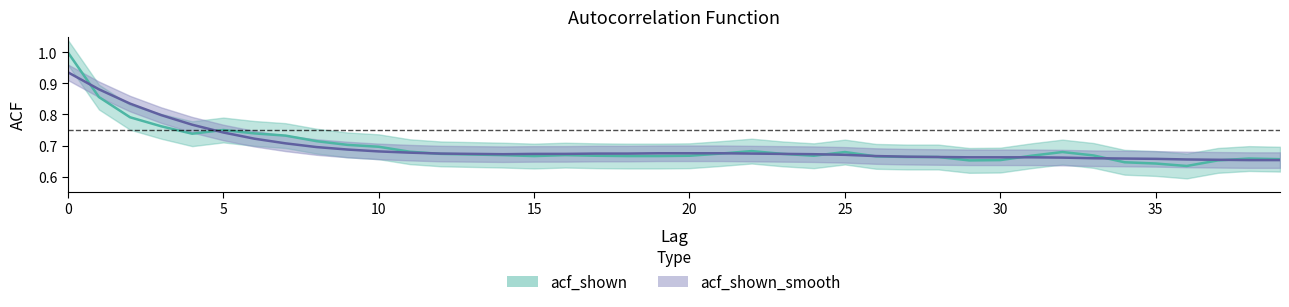

Reading right to left, transcribe all the data shown in this chart.

acf_shown: 39=0.7	38=0.7	37=0.7	36=0.6	35=0.6	34=0.6	33=0.7	32=0.7	31=0.7	30=0.7	29=0.7	28=0.7	27=0.7	26=0.7	25=0.7	24=0.7	23=0.7	22=0.7	21=0.7	20=0.7	19=0.7	18=0.7	17=0.7	16=0.7	15=0.7	14=0.7	13=0.7	12=0.7	11=0.7	10=0.7	9=0.7	8=0.7	7=0.7	6=0.7	5=0.8	4=0.7	3=0.8	2=0.8	1=0.9	0=1.0
acf_shown_smooth: 39=0.7	38=0.7	37=0.7	36=0.7	35=0.7	34=0.7	33=0.7	32=0.7	31=0.7	30=0.7	29=0.7	28=0.7	27=0.7	26=0.7	25=0.7	24=0.7	23=0.7	22=0.7	21=0.7	20=0.7	19=0.7	18=0.7	17=0.7	16=0.7	15=0.7	14=0.7	13=0.7	12=0.7	11=0.7	10=0.7	9=0.7	8=0.7	7=0.7	6=0.7	5=0.7	4=0.8	3=0.8	2=0.8	1=0.9	0=0.9